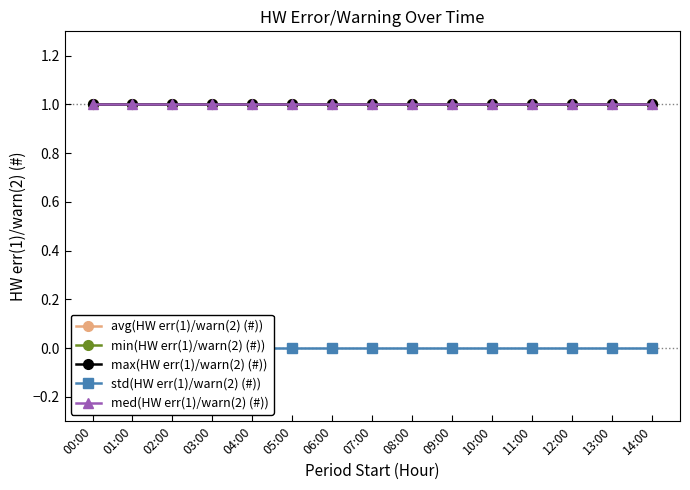

At which label does avg(HW err(1)/warn(2) (#)) reach its peak?

00:00